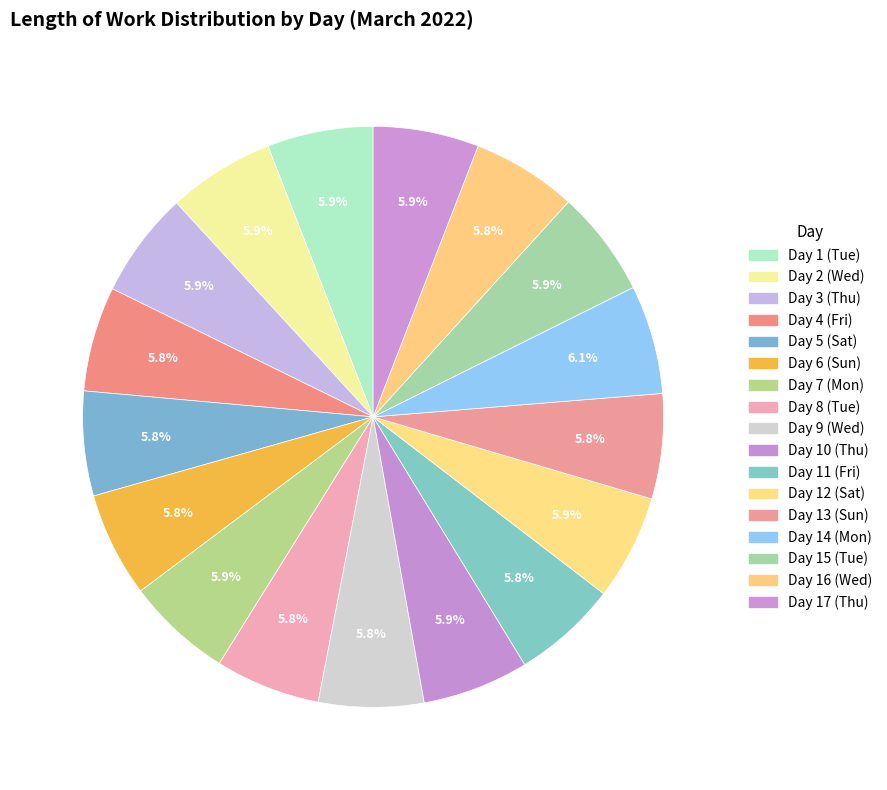

True or false: Day 3 (Thu) accounts for 6% of the total.

True